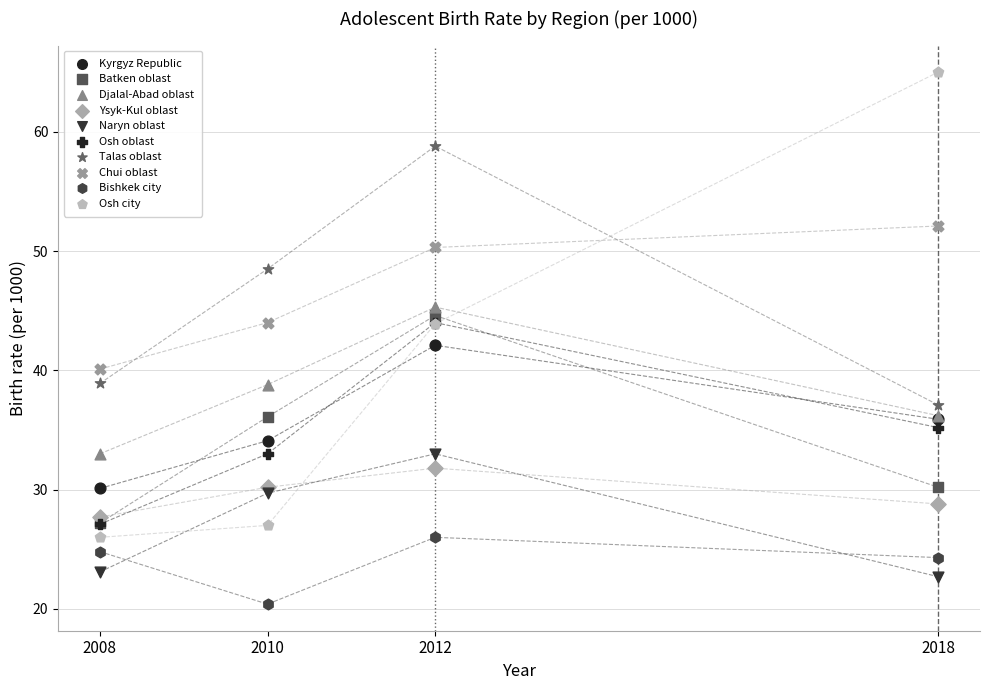

Which series contains the lowest Y value?

Bishkek city